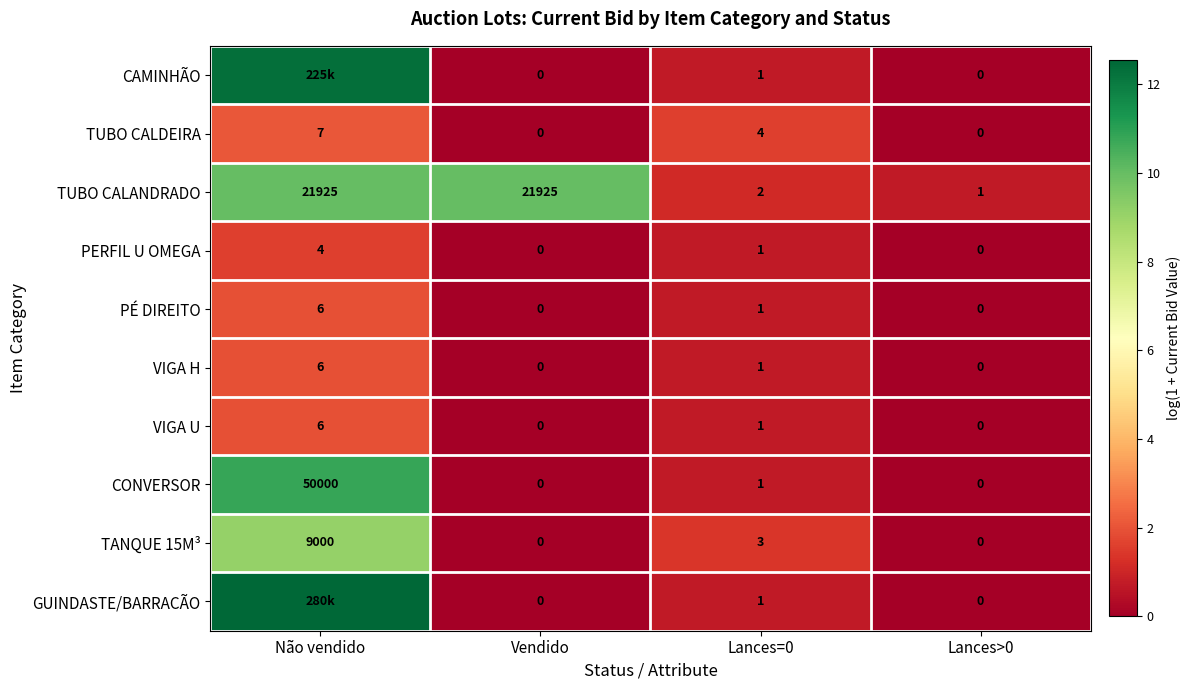

Which series changed the most between Vendido and Lances=0?

TUBO CALANDRADO